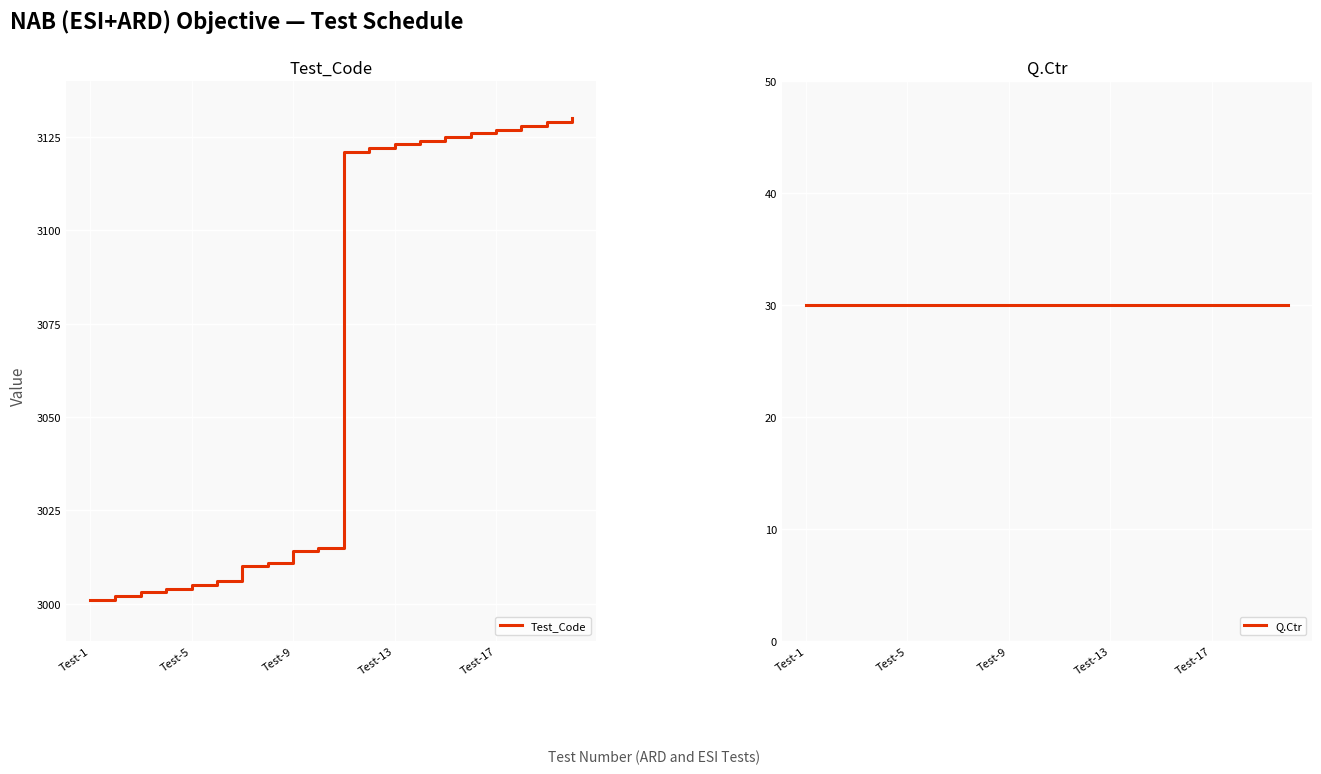

What is the minimum value for Test_Code?

3001